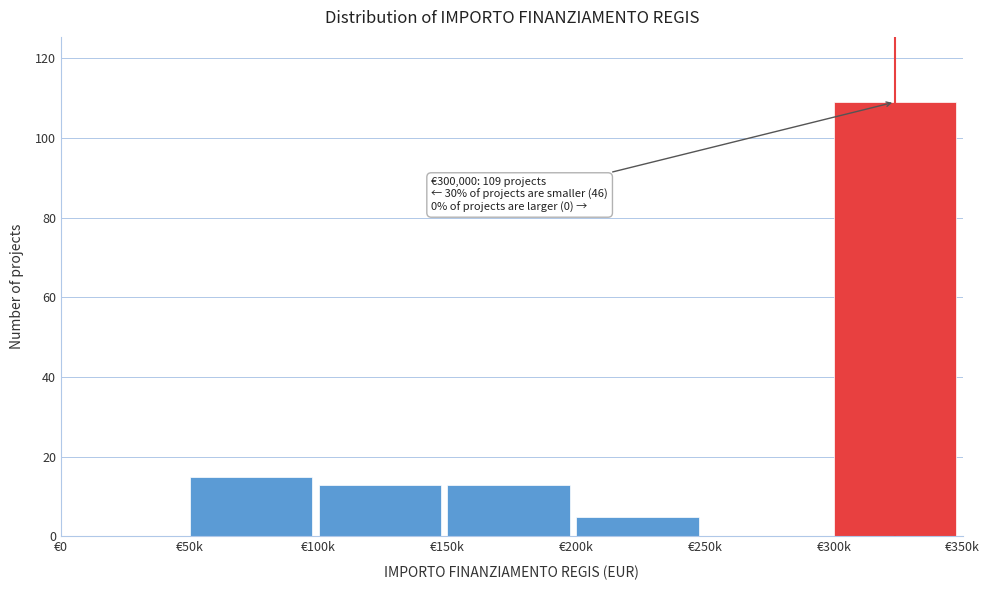

Reading left to right, list all the values displayed in this chart.

€0=0	€50k=15	€100k=13	€150k=13	€200k=5	€250k=0	€300k=109